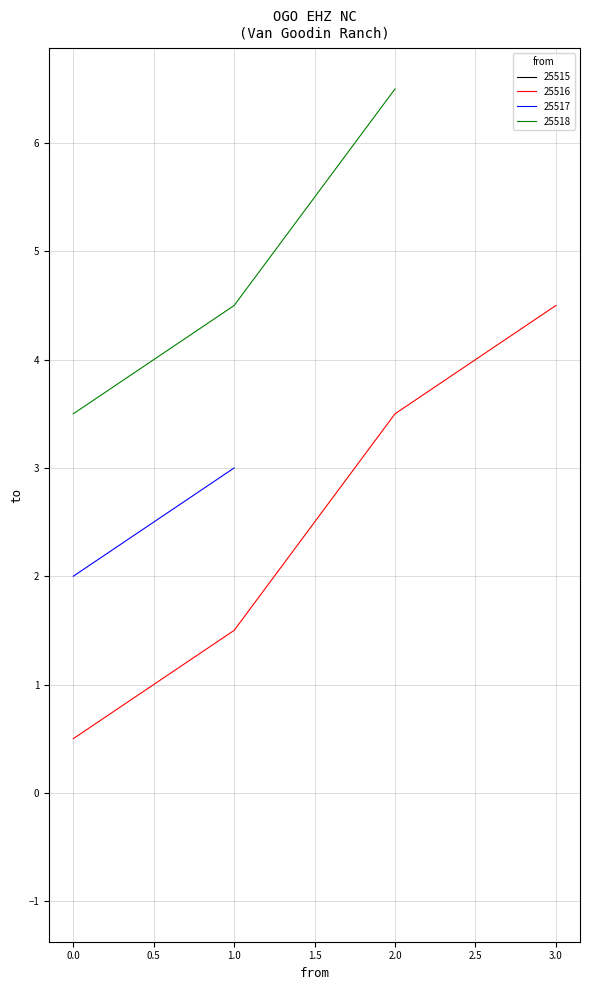

The 25516 series shows 6.3 at 3.0. True or false?

False